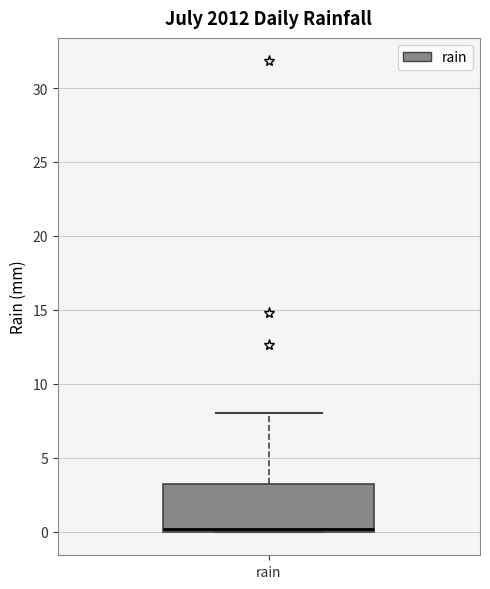

Transcribe this box plot: give where the median line is, the range the box spans, and where the two whiskers end, as read against the y-axis. The values are not printed on the chart, so give them approximately, as read against the axis.

median 0 (just above the box's lower edge), box 0 to 3, whiskers 0 to 8